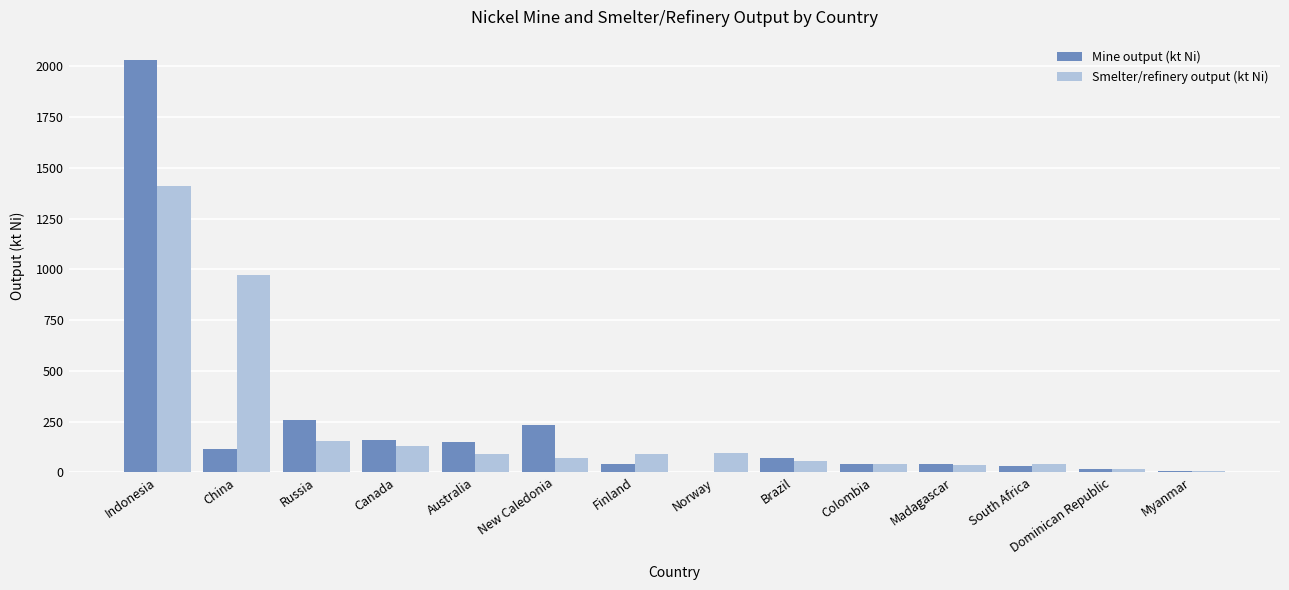

At which label is Smelter/refinery output (kt Ni) closest to 709?

China